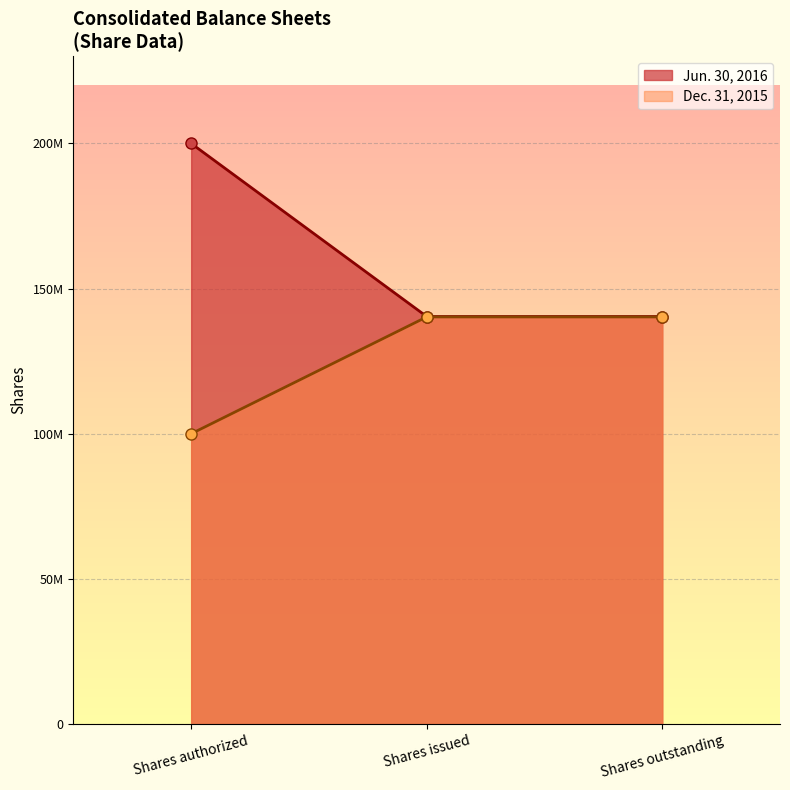

Between Shares issued and Shares outstanding, which series saw the biggest shift?

Jun. 30, 2016